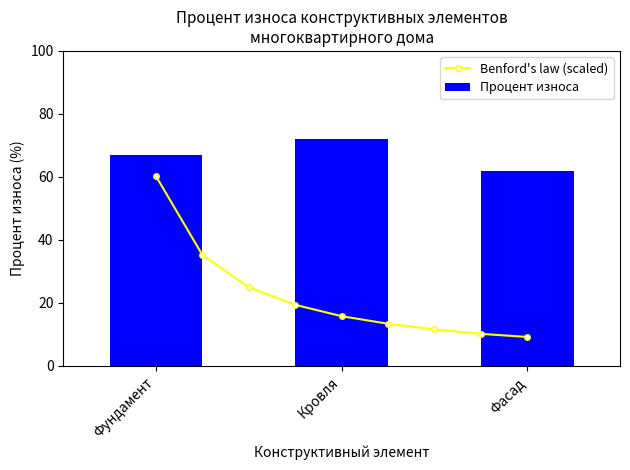

True or false: the data shows 62 at Фасад.

True